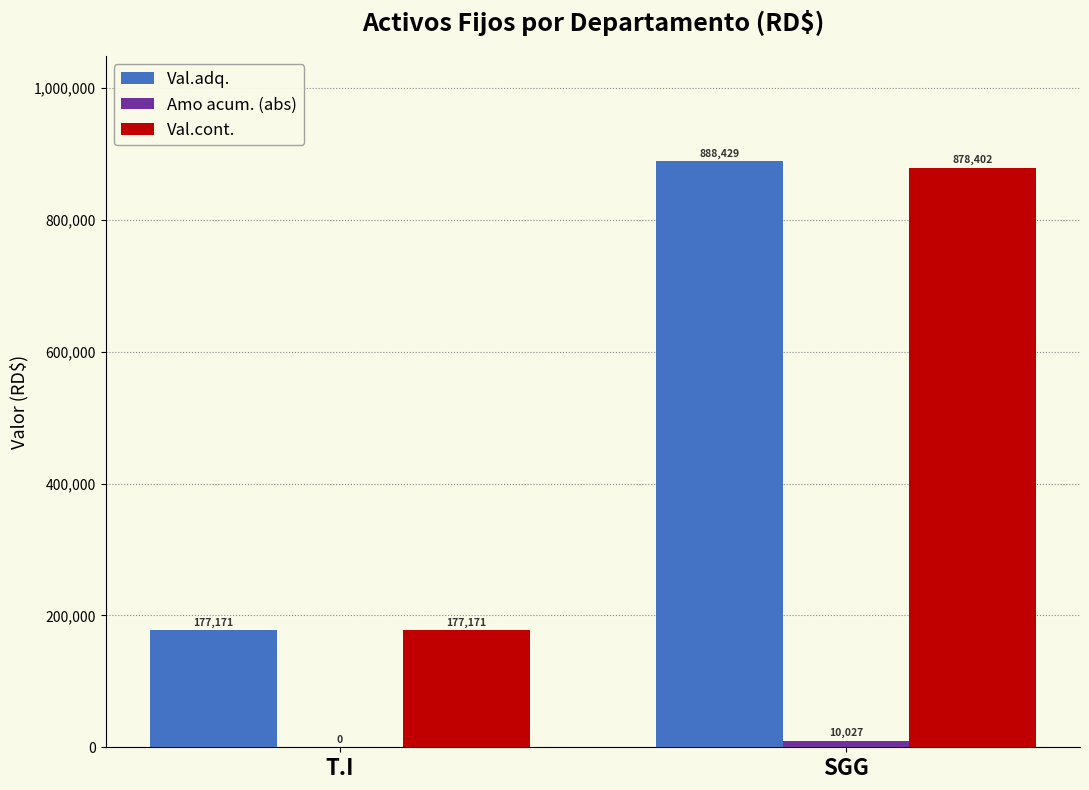

What is the maximum value shown in the chart?

888429.1